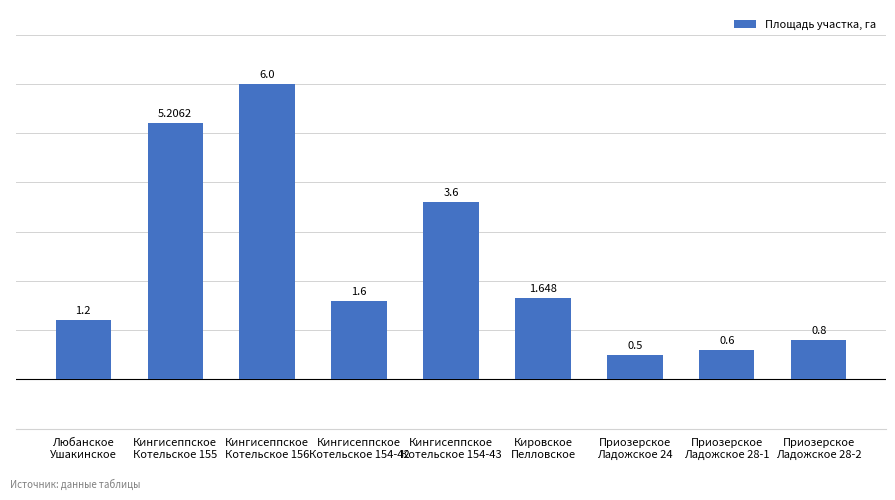

At which category does the chart reach its minimum across all series?

Приозерское
Ладожское 24